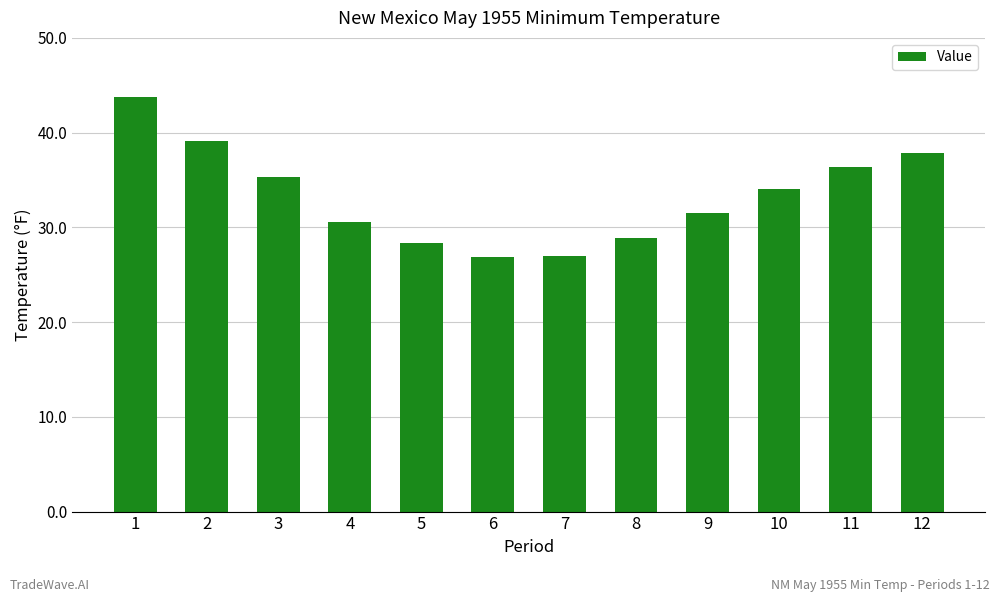

The value at 8 is 7.8. True or false?

False